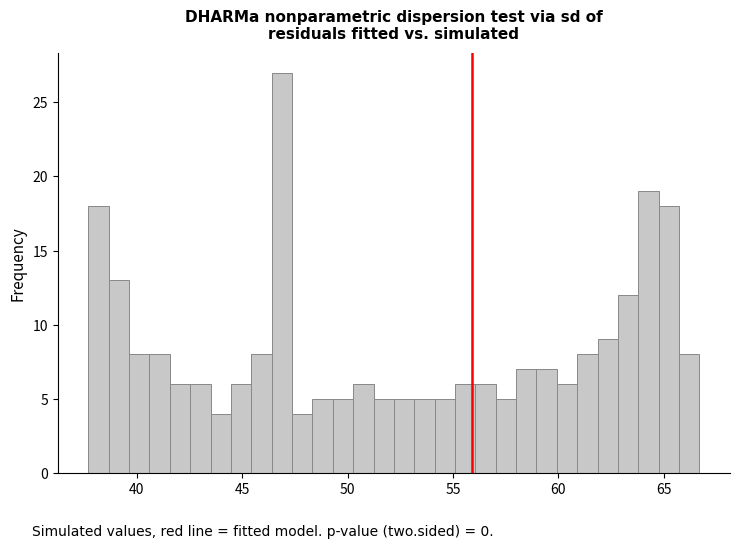

Around what value on the x-axis is the tallest bar? Give the approximate position of its centre, as read against the axis.

47.0